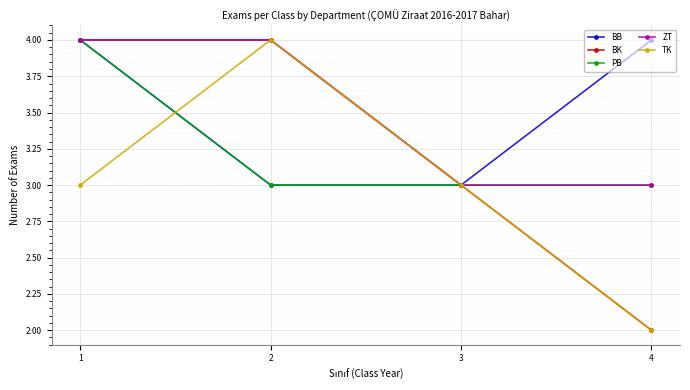

Which label corresponds to the smallest value in the chart?

4